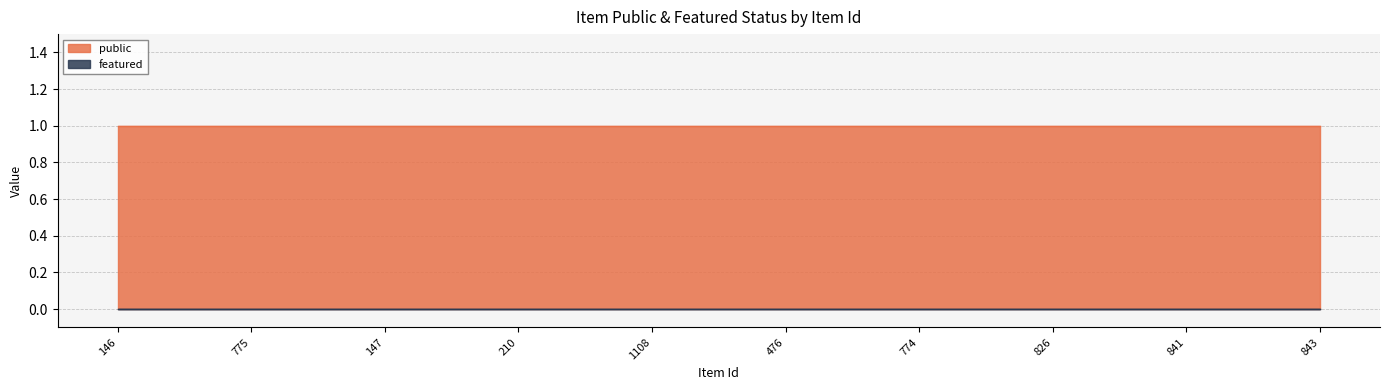

True or false: public and featured intersect in this chart.

False